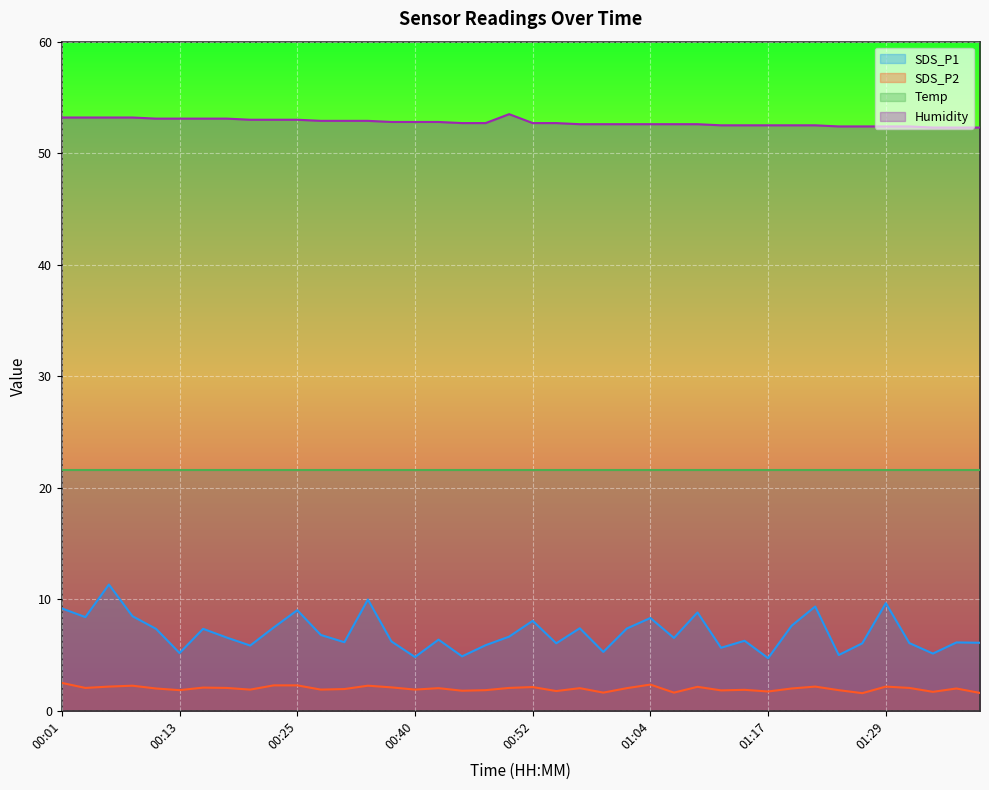

Is the value of SDS_P1 at 01:29 greater than the value of SDS_P2 at 00:59?

Yes